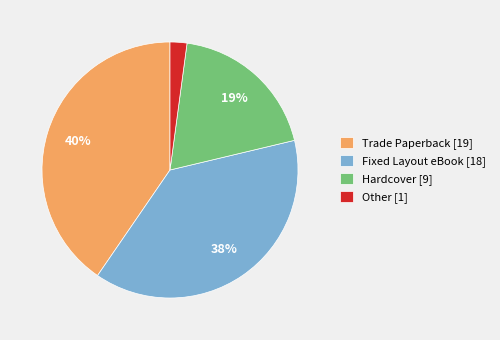

Approximately how many times larger is the value at Fixed Layout eBook compared to Hardcover?

2.0